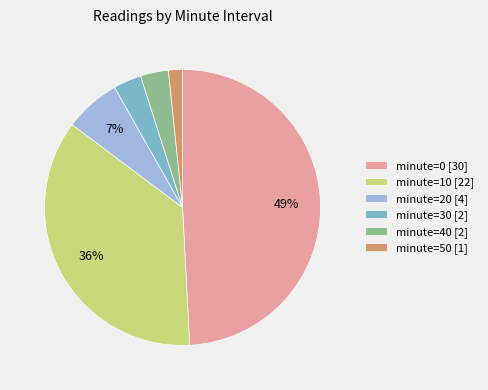

Is the sum of minute=20 [4] and minute=50 [1] greater than half?

No